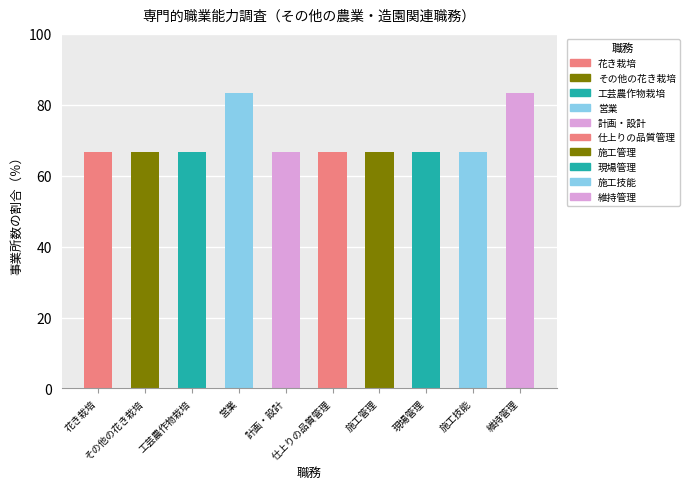

What is the label of the 6th bar from the right?

計画・設計